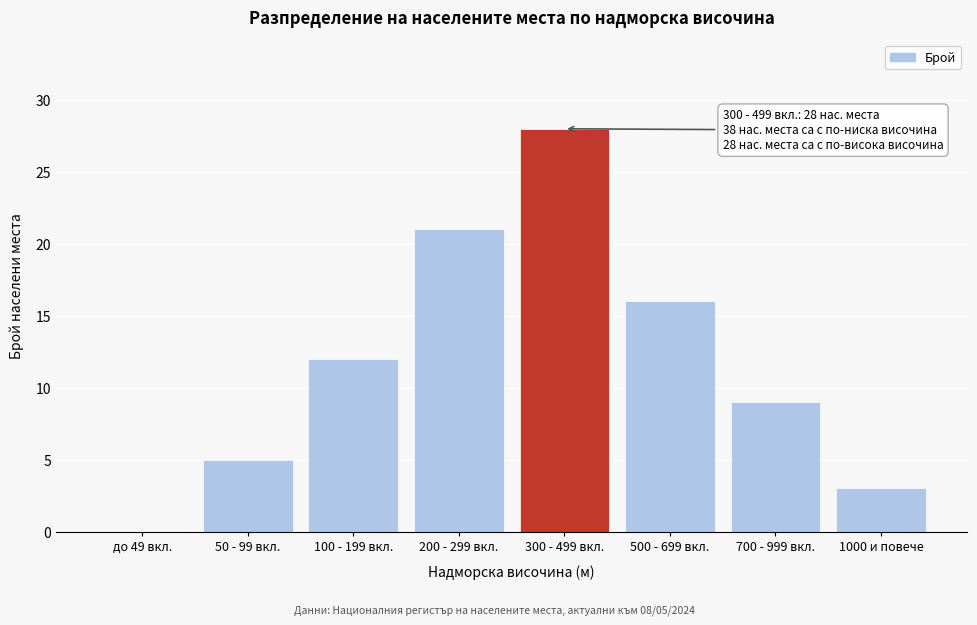

Reading left to right, extract all data points from this chart.

до 49 вкл.=0	50 - 99 вкл.=5	100 - 199 вкл.=12	200 - 299 вкл.=21	300 - 499 вкл.=28	500 - 699 вкл.=16	700 - 999 вкл.=9	1000 и повече=3